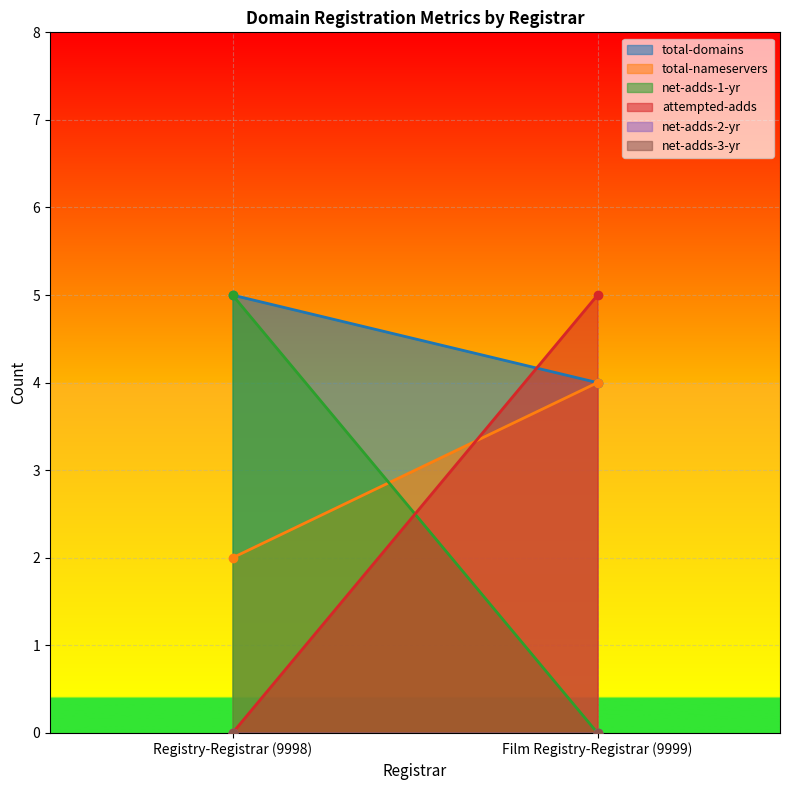

List the labels in order of total-domains value, smallest first.

Film Registry-Registrar (9999), Registry-Registrar (9998)